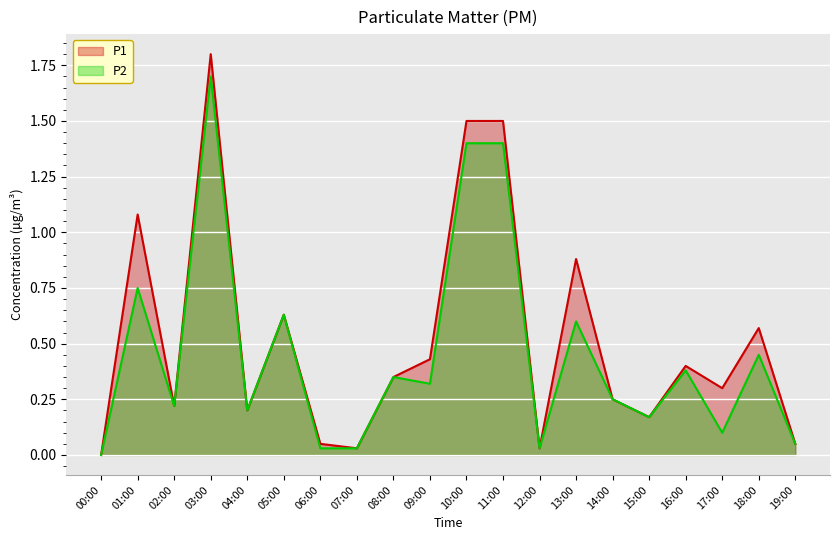

Which category has the lowest value in the P2 series?

00:00